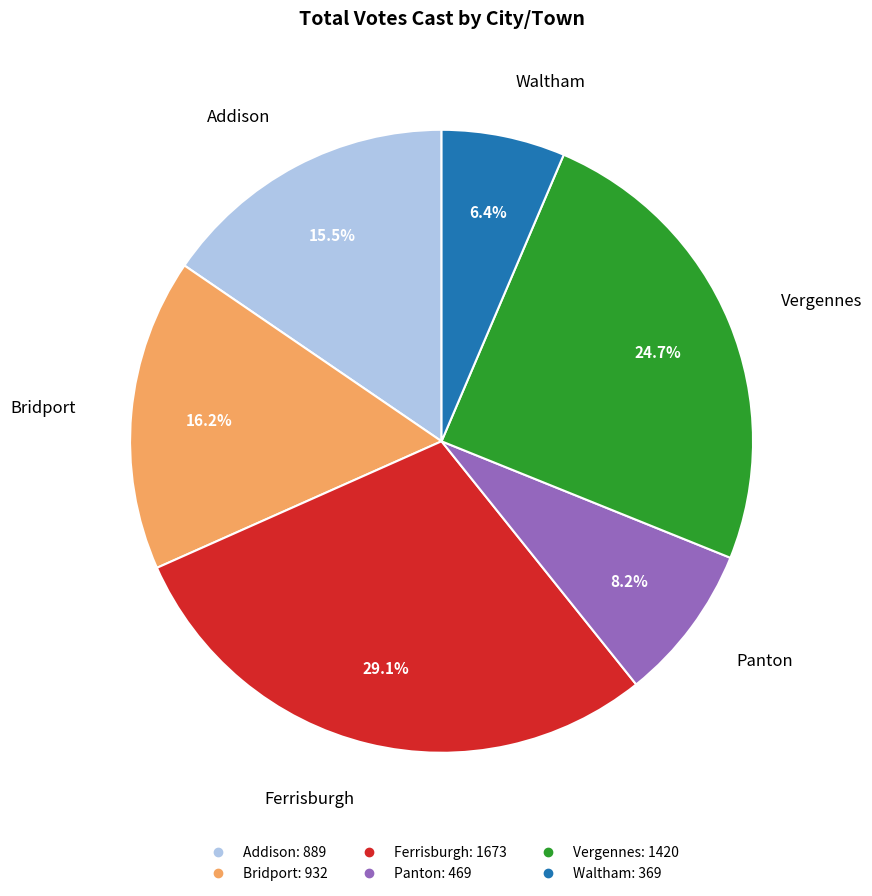

Is Addison the majority of the pie?

No